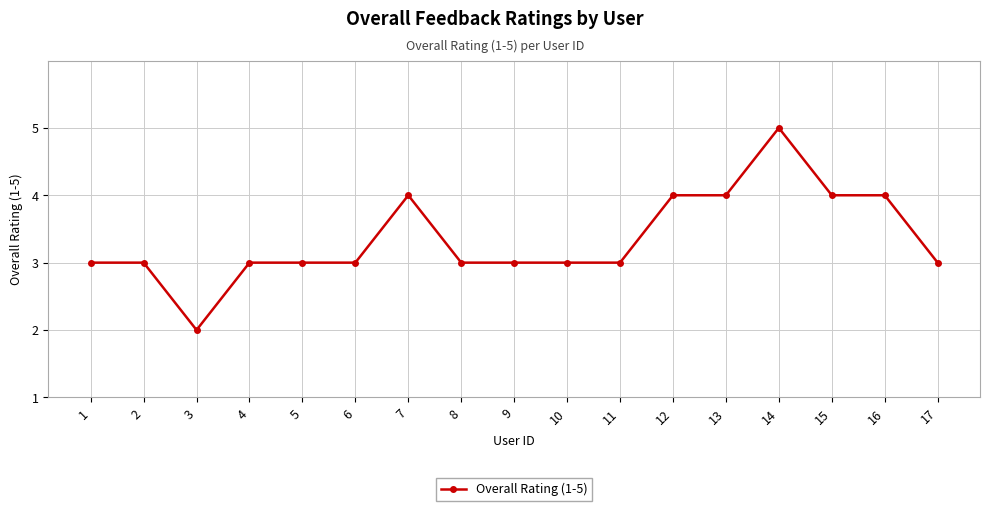

What is the sum of all values?

57